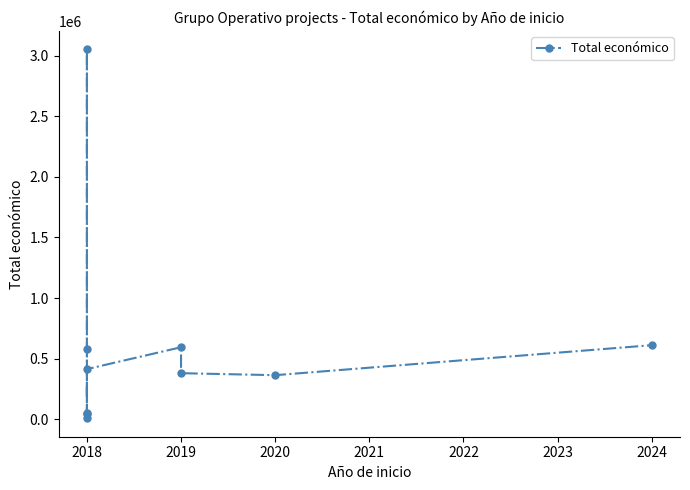

Does the chart display data point markers on the line(s)?

Yes